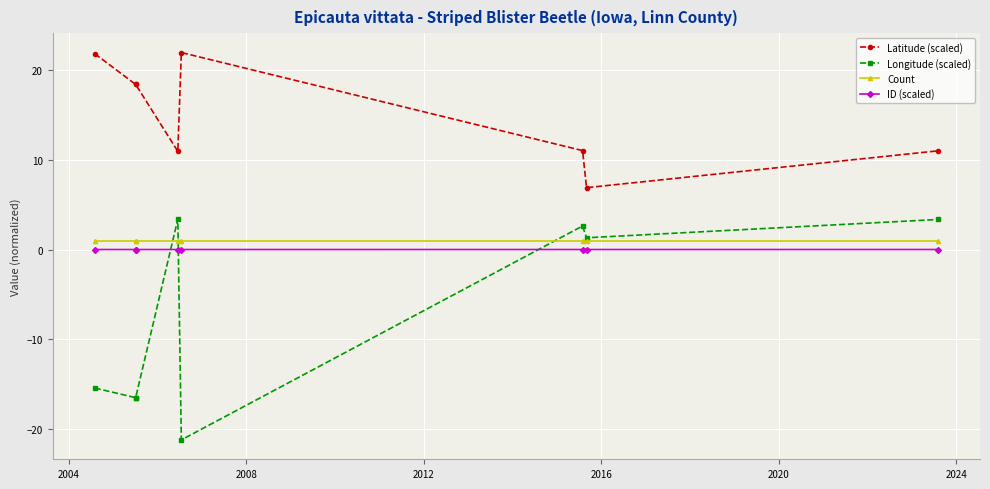

Is the value of Longitude (scaled) at 2004 greater than the value of Count at 2000?

No